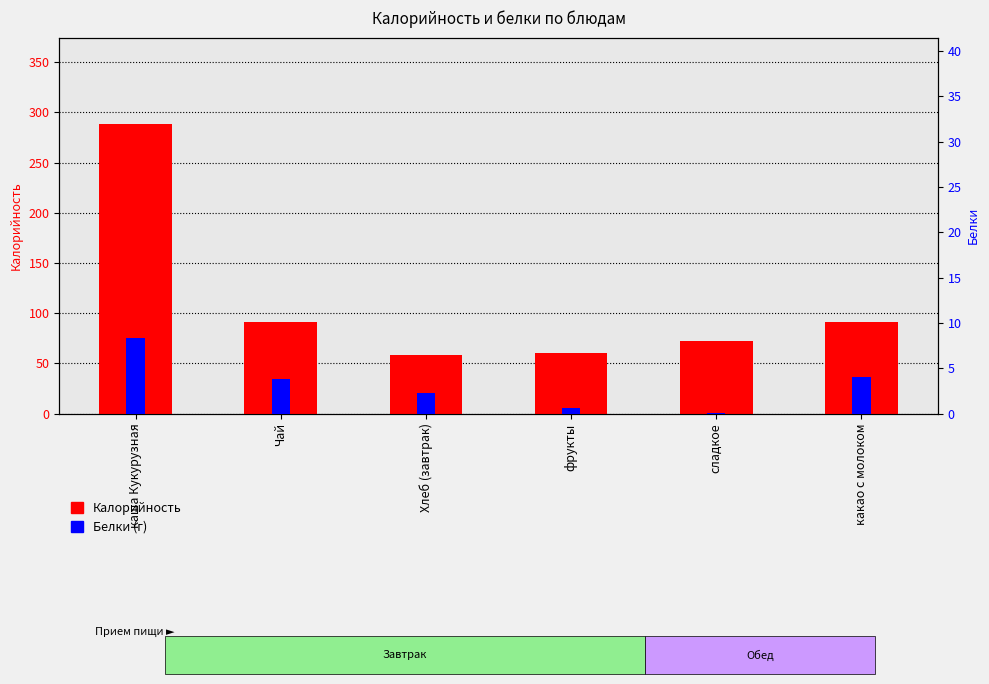

How many bars are there in each group?

2